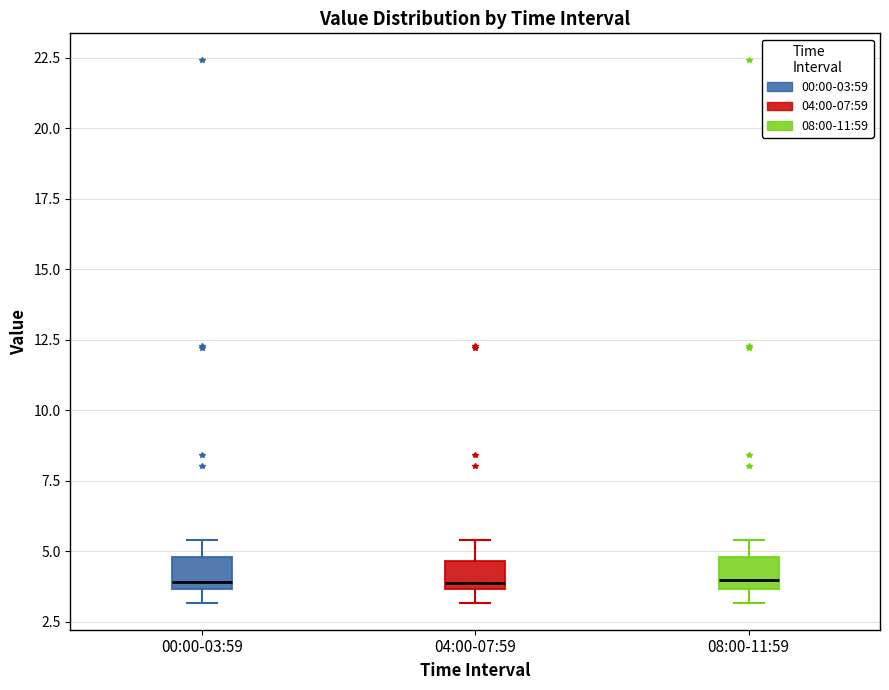

Reading left to right, read every box against the y-axis: the position of its median line, the range the box covers, and the ends of its whiskers. The values are not printed on the chart, so give them approximately, as read against the axis.

00:00-03:59: median 4.0, box 3.5 to 5.0, whiskers 3.0 to 5.5
04:00-07:59: median 4.0, box 3.5 to 4.5, whiskers 3.0 to 5.5
08:00-11:59: median 4.0, box 3.5 to 5.0, whiskers 3.0 to 5.5